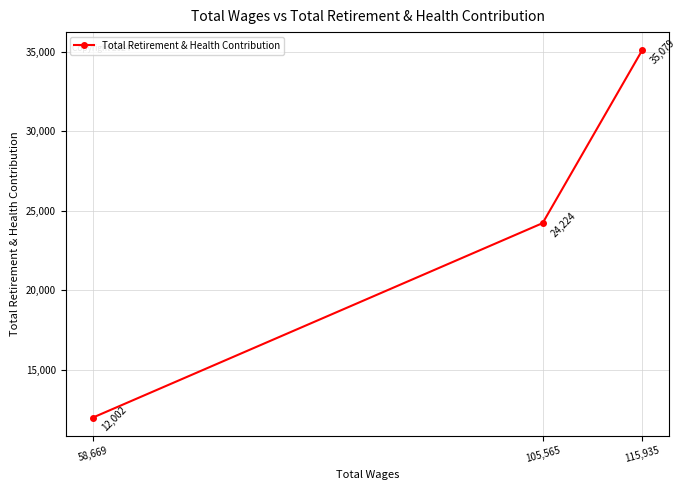

What is the difference between the maximum and minimum values?

23077